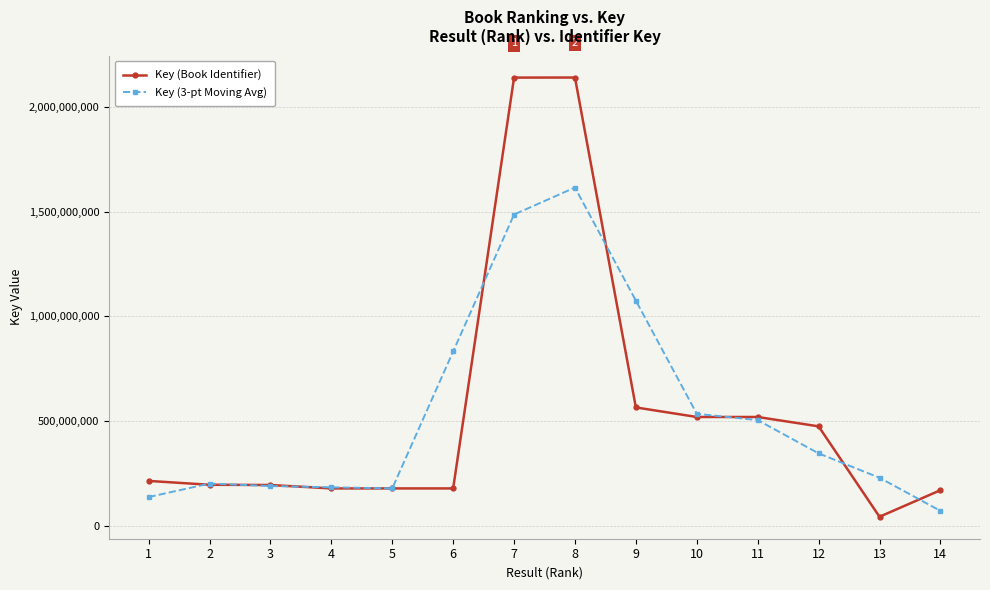

What is the difference between the maximum and minimum values in the Key (Book Identifier) series?

2100461179.0